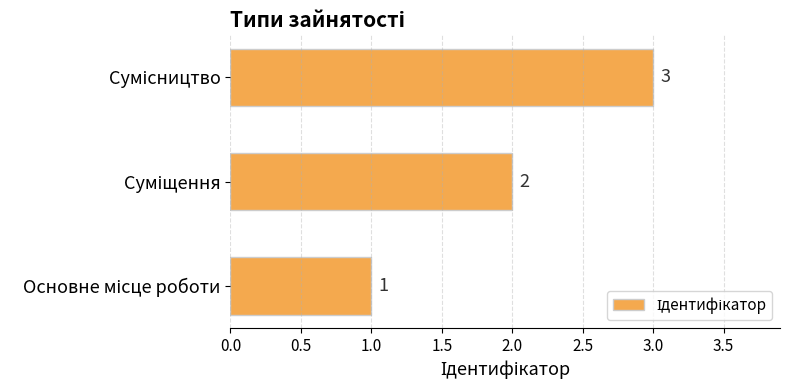

What is the sum of all values?

6